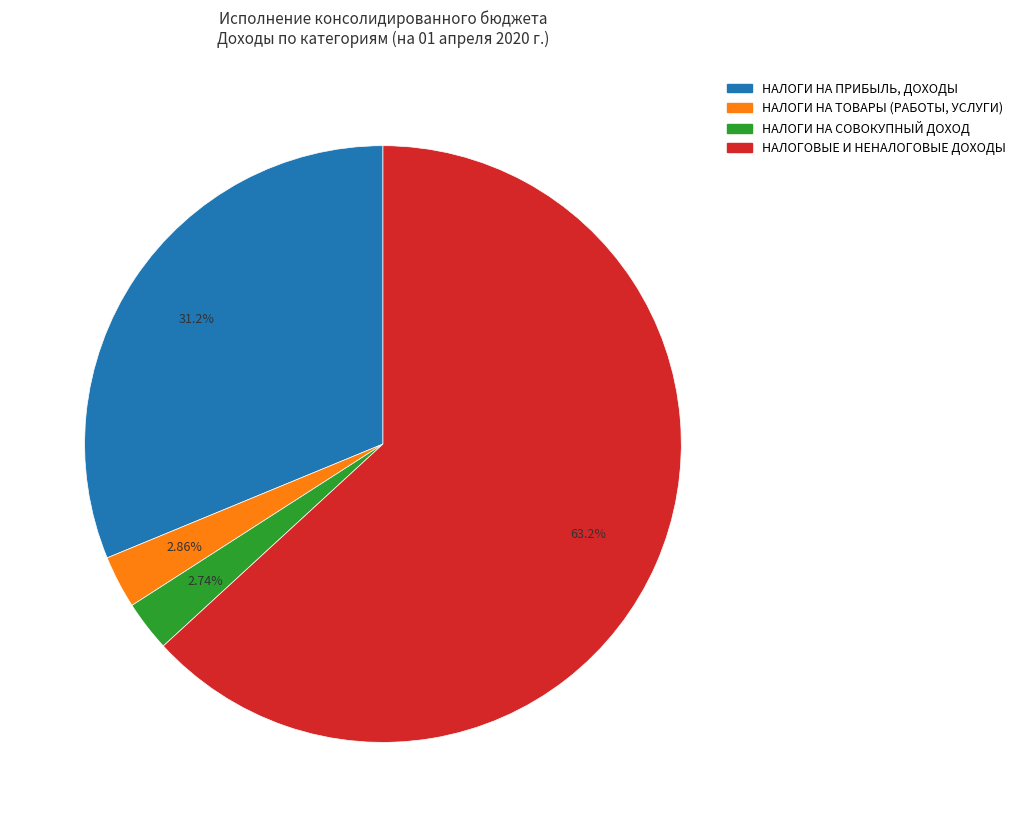

Between НАЛОГИ НА ПРИБЫЛЬ, ДОХОДЫ and НАЛОГИ НА СОВОКУПНЫЙ ДОХОД, which is larger?

НАЛОГИ НА ПРИБЫЛЬ, ДОХОДЫ